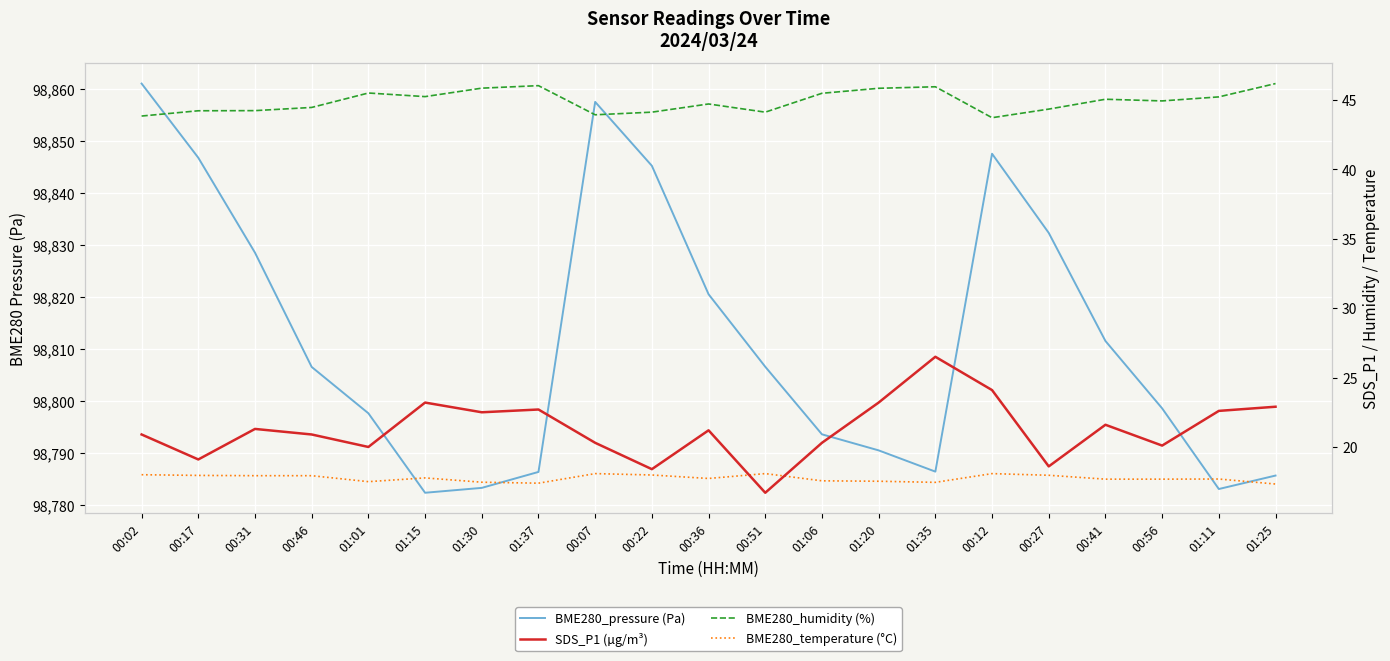

True or false: BME280_temperature (°C) and BME280_humidity (%) cross at least once.

False